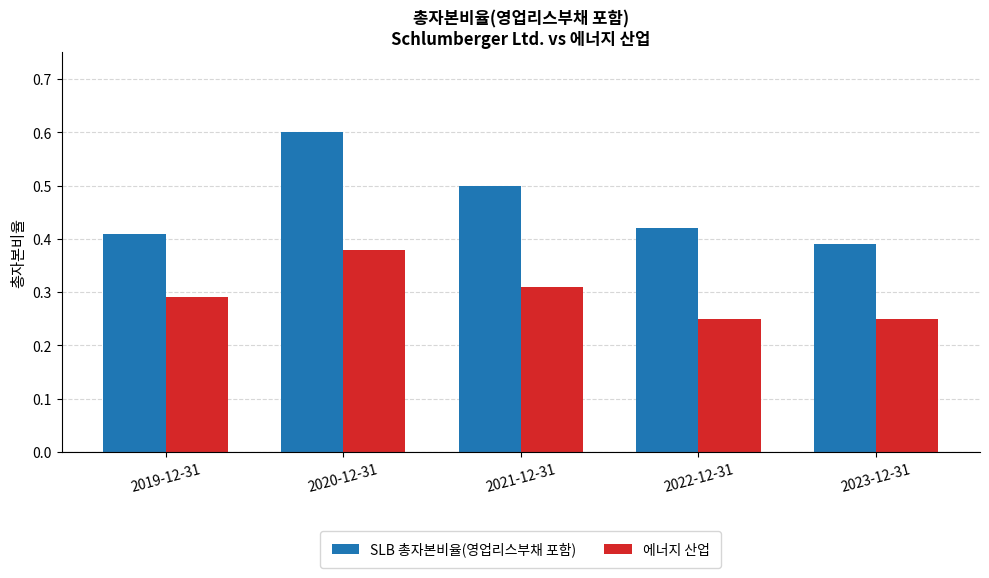

How many 에너지 산업 values are between 0 and 1?

5